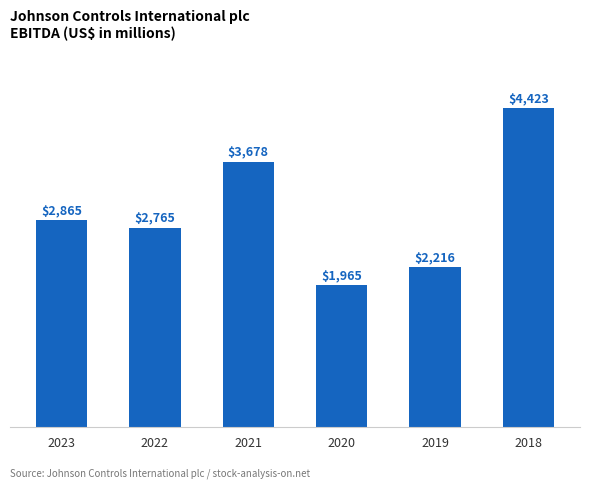

What is the difference between the values at 2023 and 2018?

1558